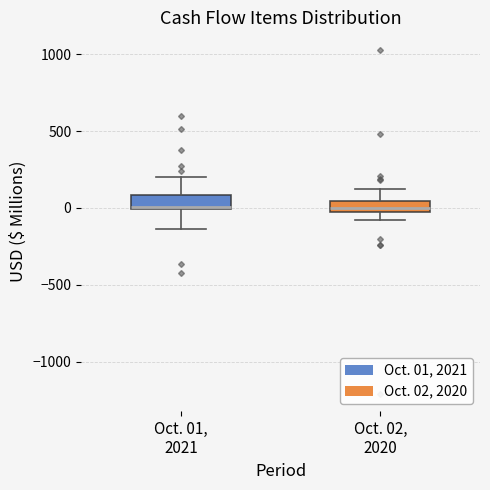

Where is the lower edge of the box for Oct. 02, 2020 on the y-axis? The values are not printed on the chart, so give them approximately, as read against the axis.

-50